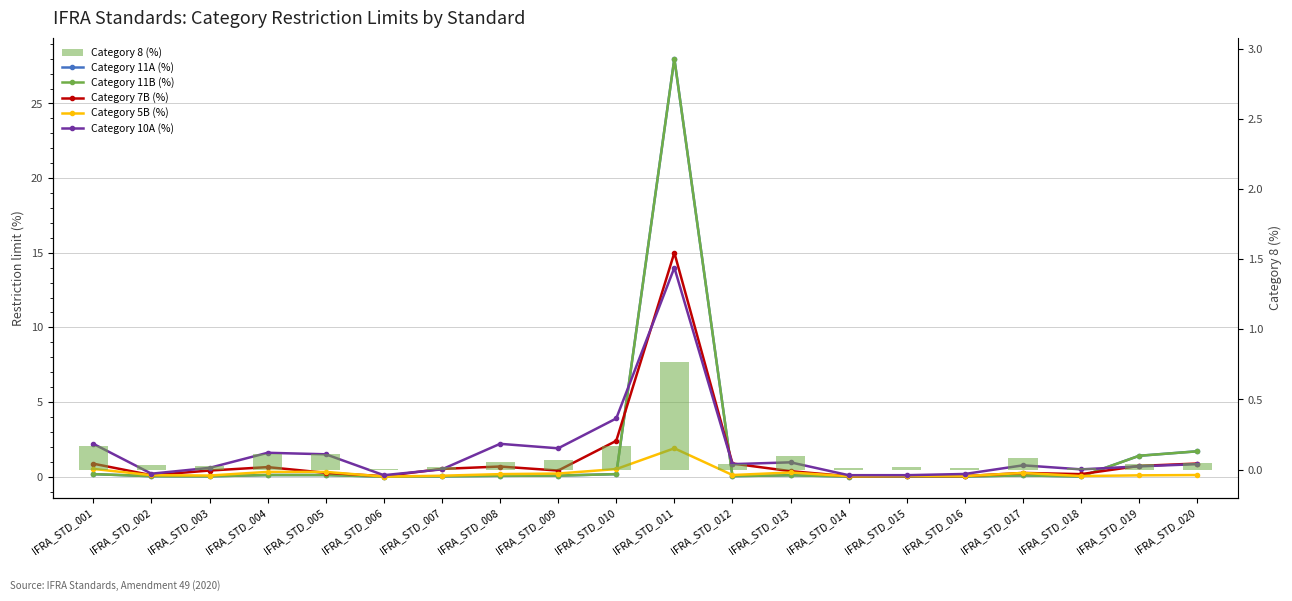

How many series are shown in this chart?

6